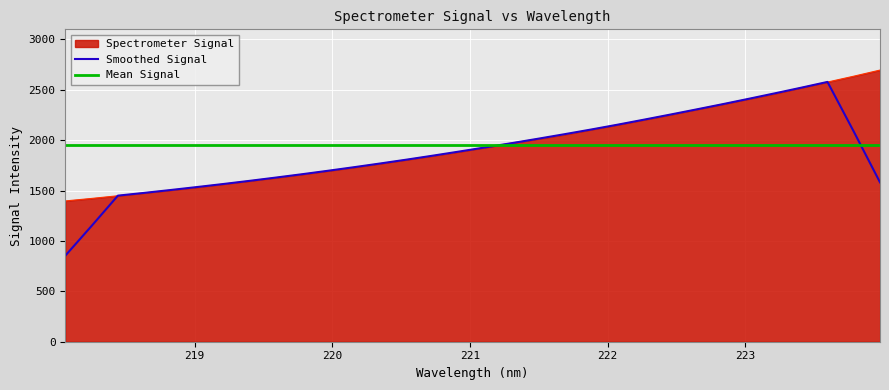

Is it true that the value at 223.408 is 2520.9?

True